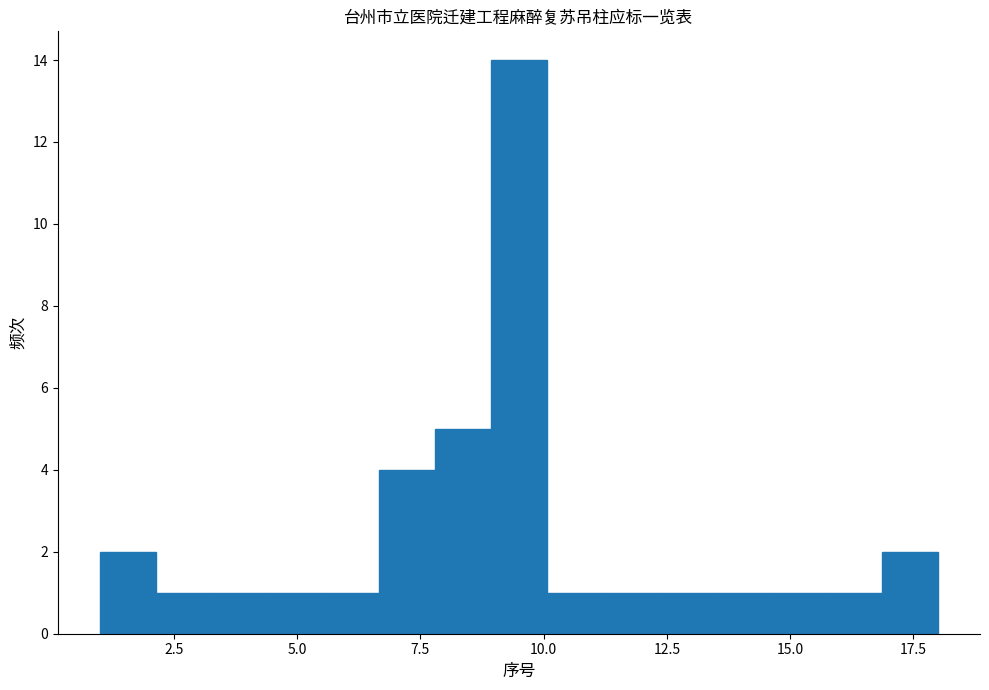

Around what value on the x-axis is the tallest bar? Give the approximate position of its centre, as read against the axis.

9.5